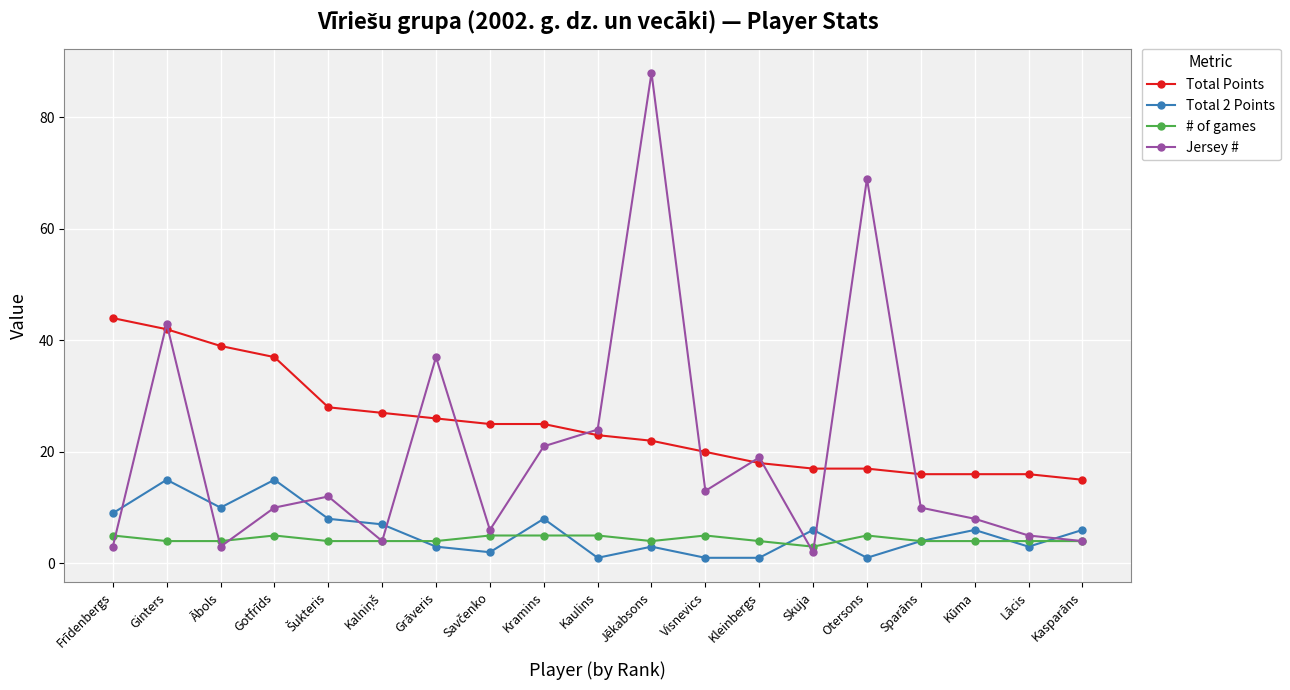

What position from the right is Kasparāns?

1